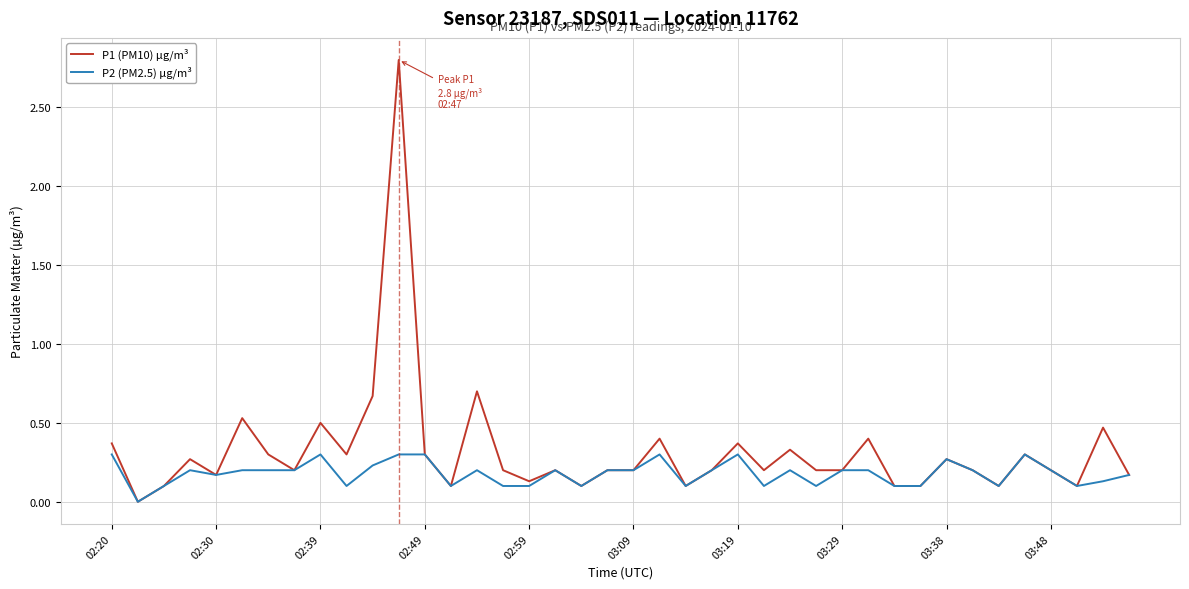

List the series in order of their overall mean, highest first.

P1 (PM10) µg/m³, P2 (PM2.5) µg/m³